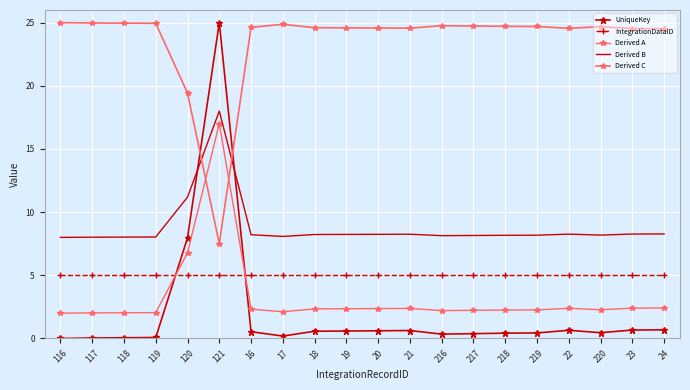

Is the value of Derived A at 118 greater than the value of UniqueKey at 216?

Yes